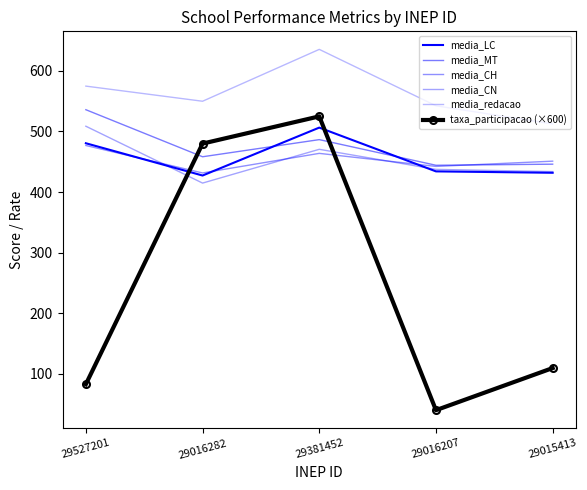

What is the label of the 3rd point from the right?

29381452